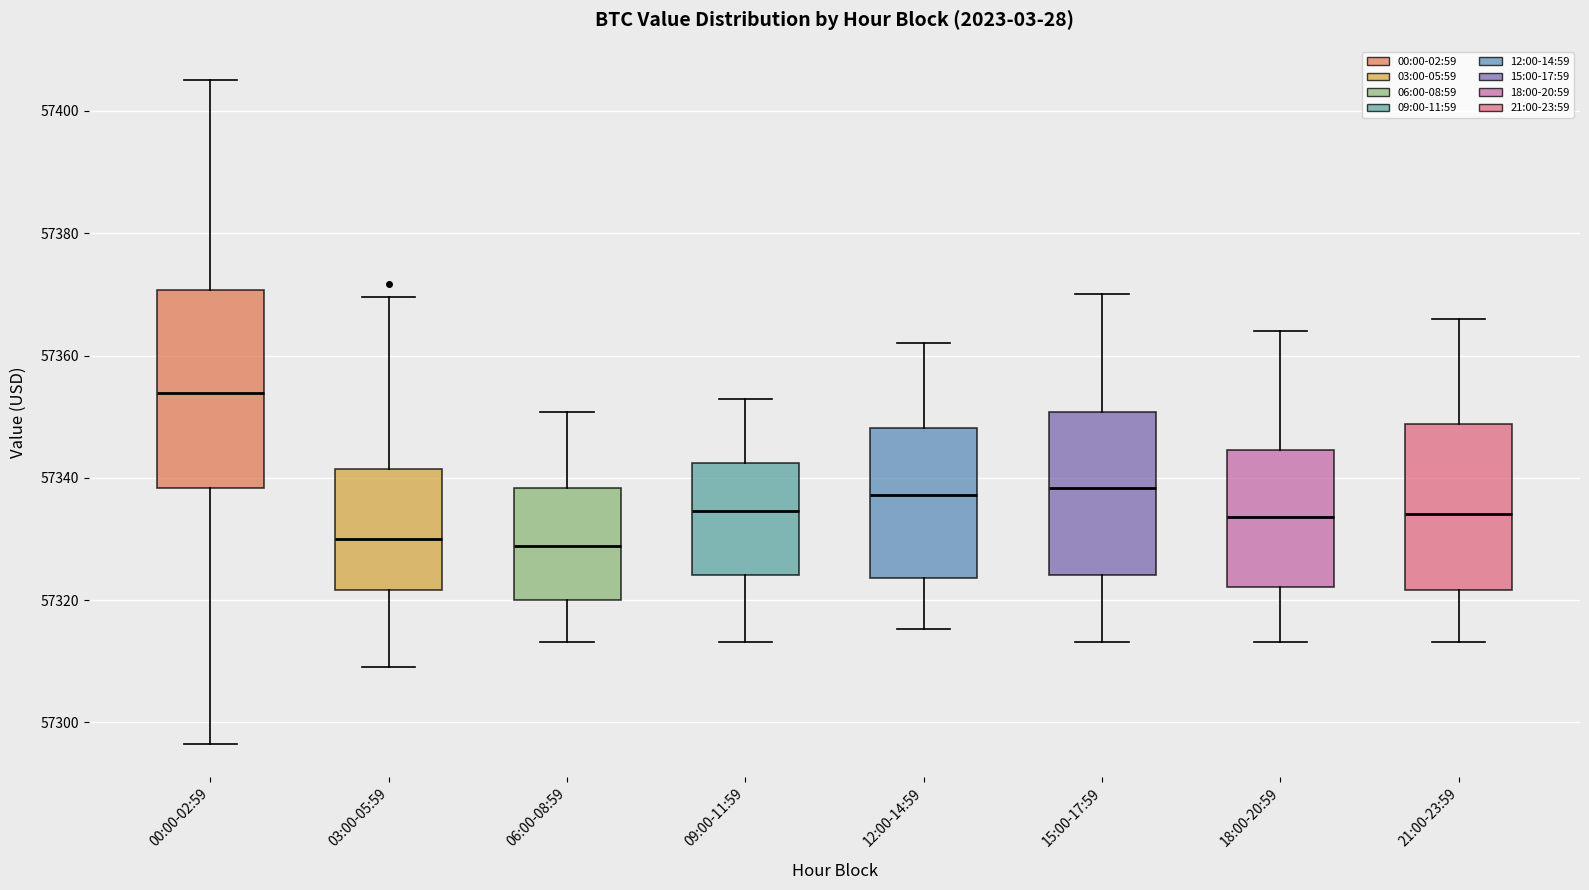

Reading left to right, read every box against the y-axis: the position of its median line, the range the box covers, and the ends of its whiskers. The values are not printed on the chart, so give them approximately, as read against the axis.

00:00-02:59: median 57354, box 57338 to 57370, whiskers 57296 to 57406
03:00-05:59: median 57330, box 57322 to 57342, whiskers 57310 to 57370
06:00-08:59: median 57328, box 57320 to 57338, whiskers 57314 to 57350
09:00-11:59: median 57334, box 57324 to 57342, whiskers 57314 to 57352
12:00-14:59: median 57338, box 57324 to 57348, whiskers 57316 to 57362
15:00-17:59: median 57338, box 57324 to 57350, whiskers 57314 to 57370
18:00-20:59: median 57334, box 57322 to 57344, whiskers 57314 to 57364
21:00-23:59: median 57334, box 57322 to 57348, whiskers 57314 to 57366